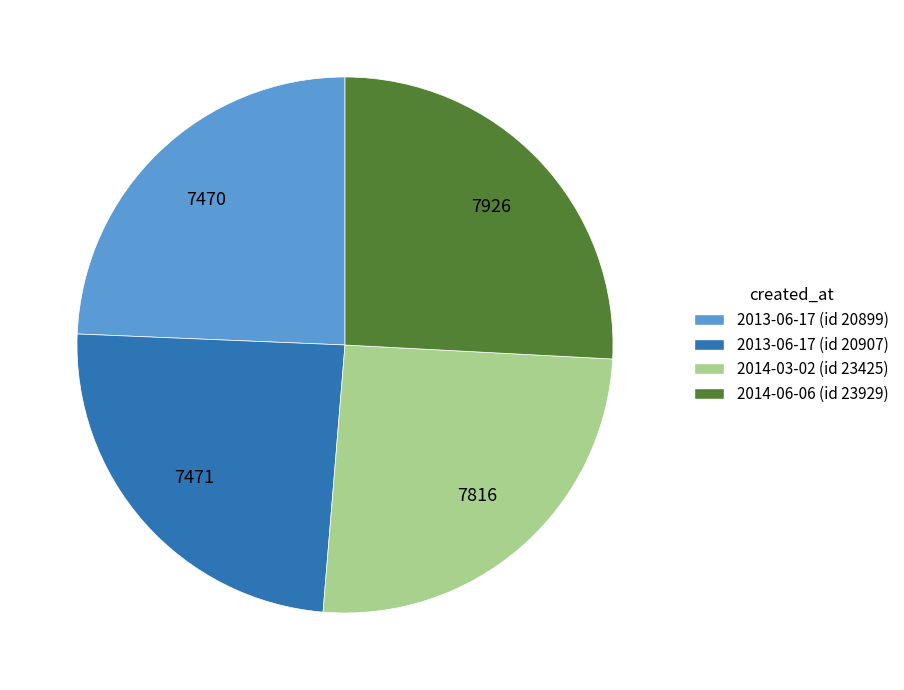

Do 2014-03-02 (id 23425) and 2014-06-06 (id 23929) together represent more than half of the pie?

Yes